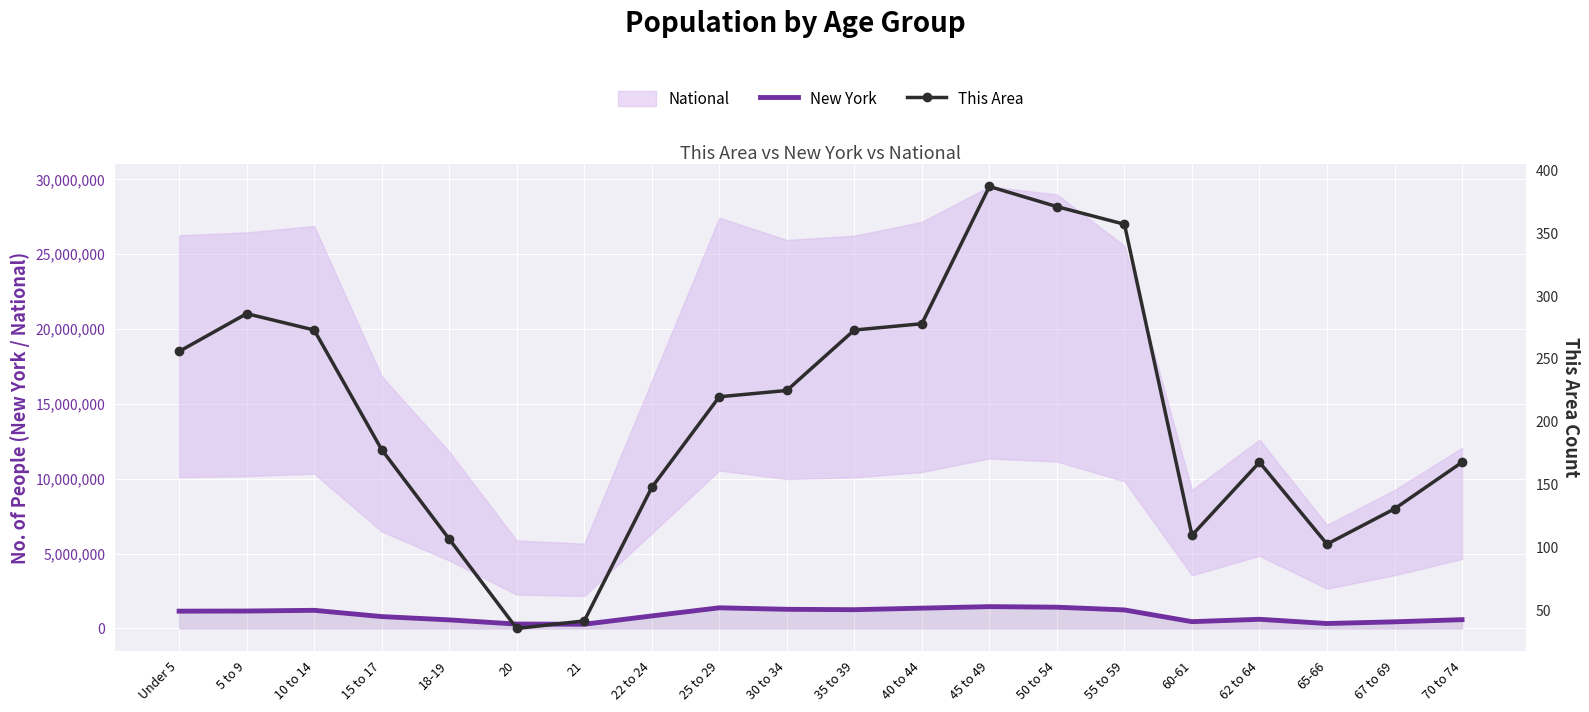

At which category is the sum across all series the highest?

45 to 49